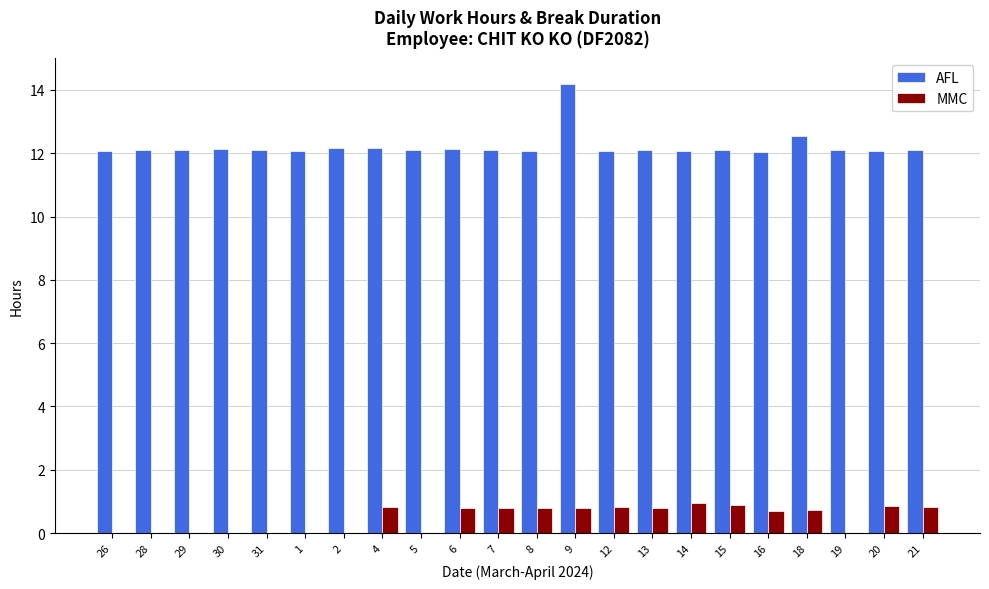

Between 31 and 9, which series saw the biggest shift?

AFL